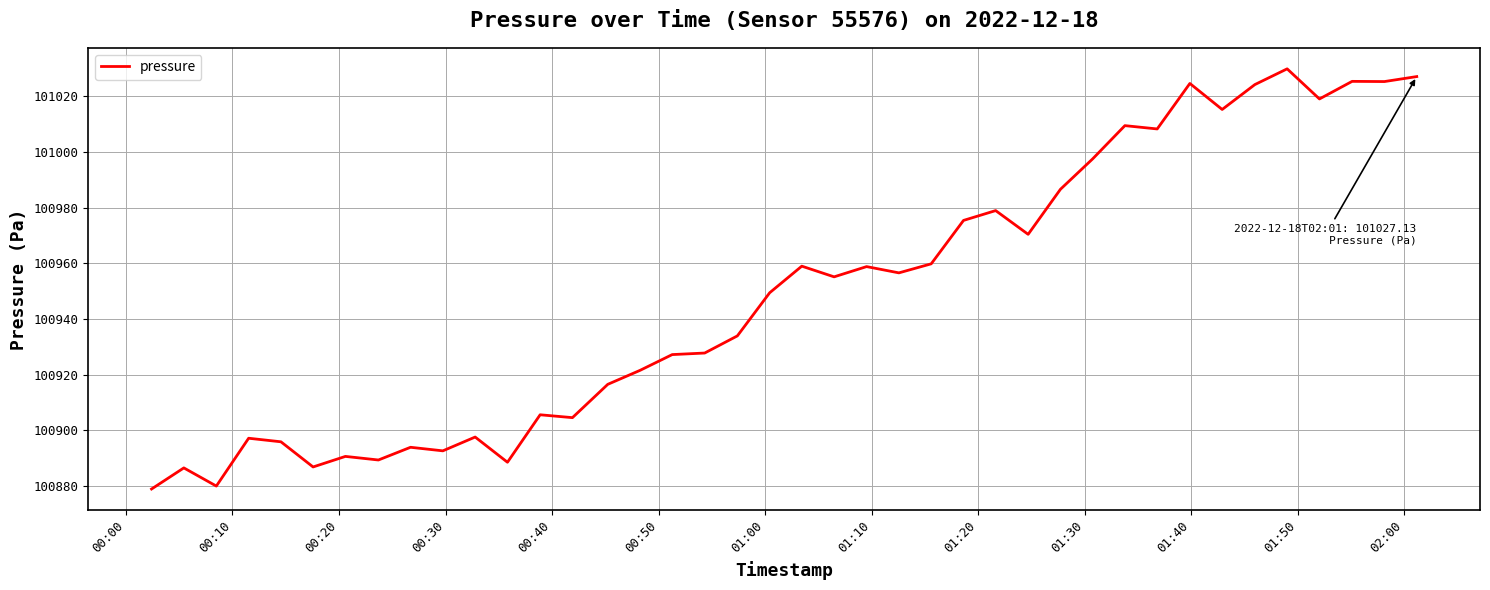

What is the difference between the maximum and minimum values?

151.0